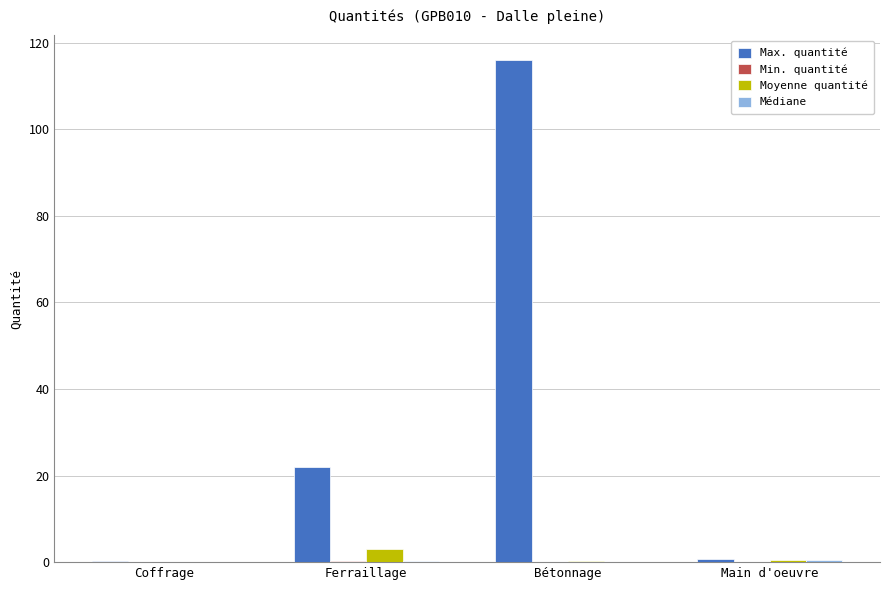

What is the sum of all Max. quantité values?

138.9